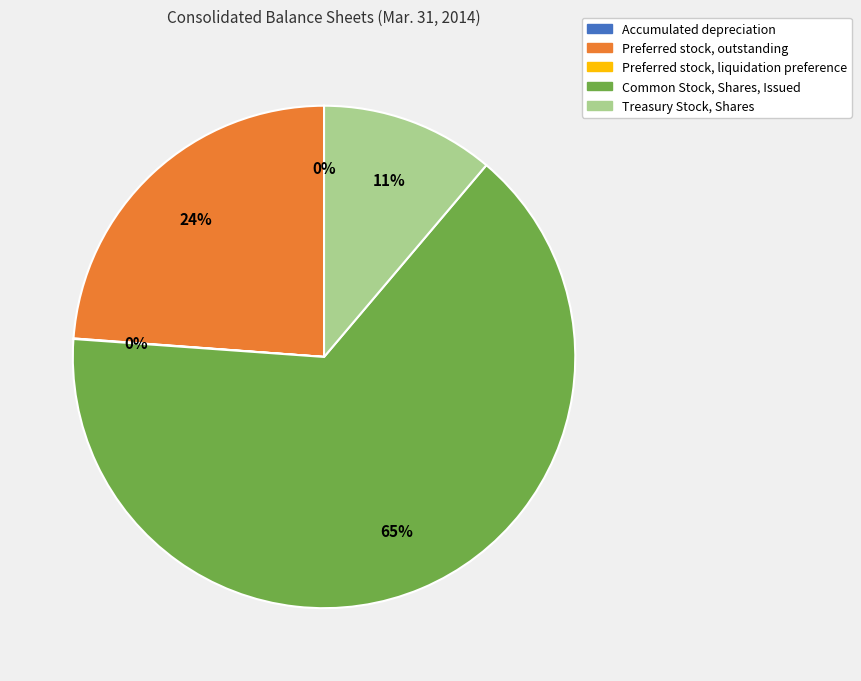

To the nearest percent, what portion does Treasury Stock, Shares represent?

11%